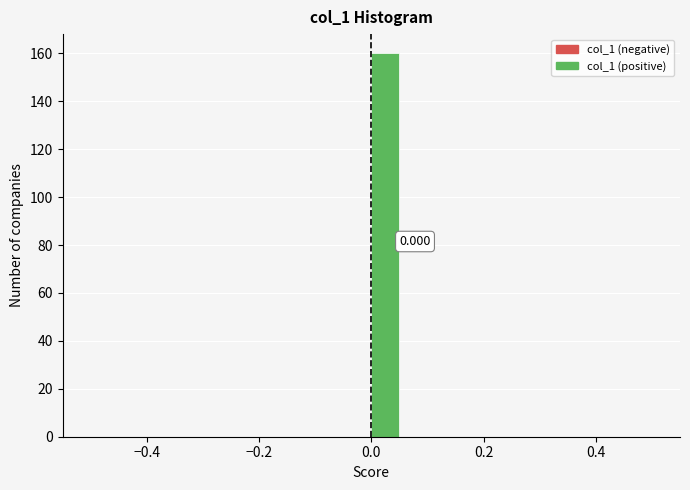

Read against the x-axis, roughly where is the centre of the tallest bar?

0.02